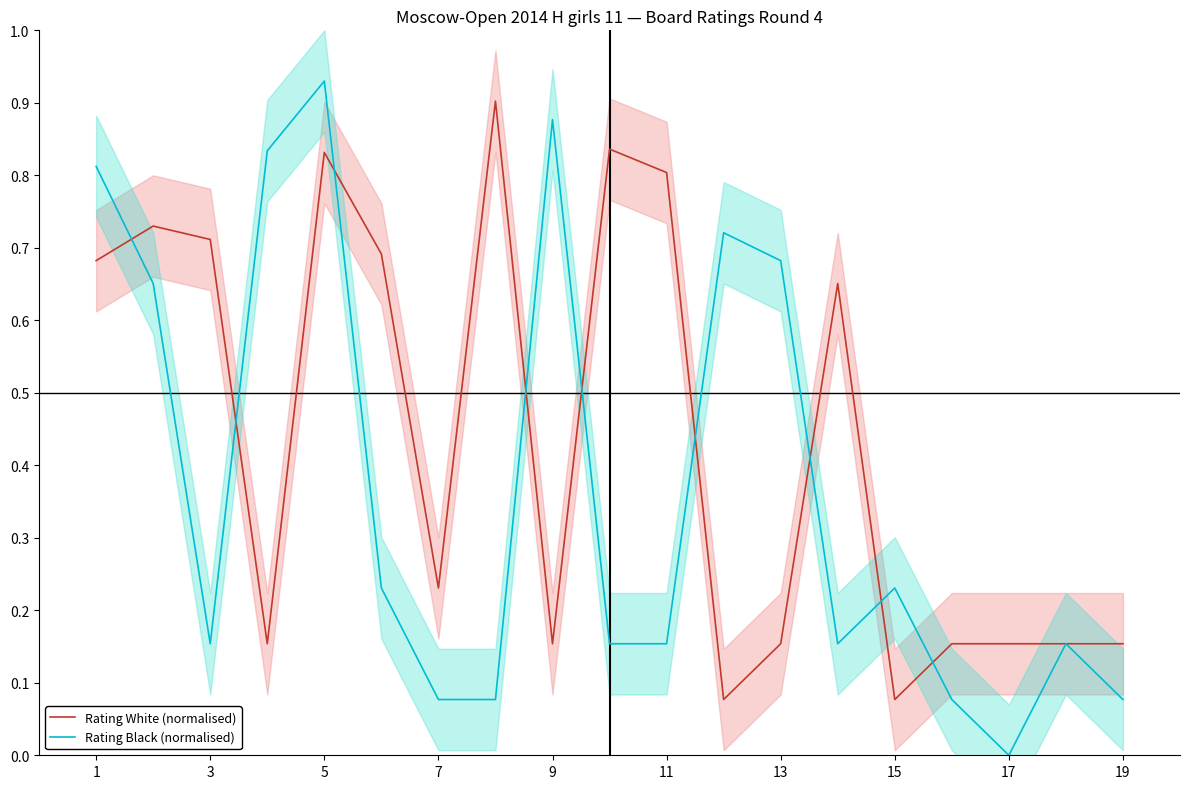

What is the value of the Rating White (normalised) point at the 2nd from the left?

0.7